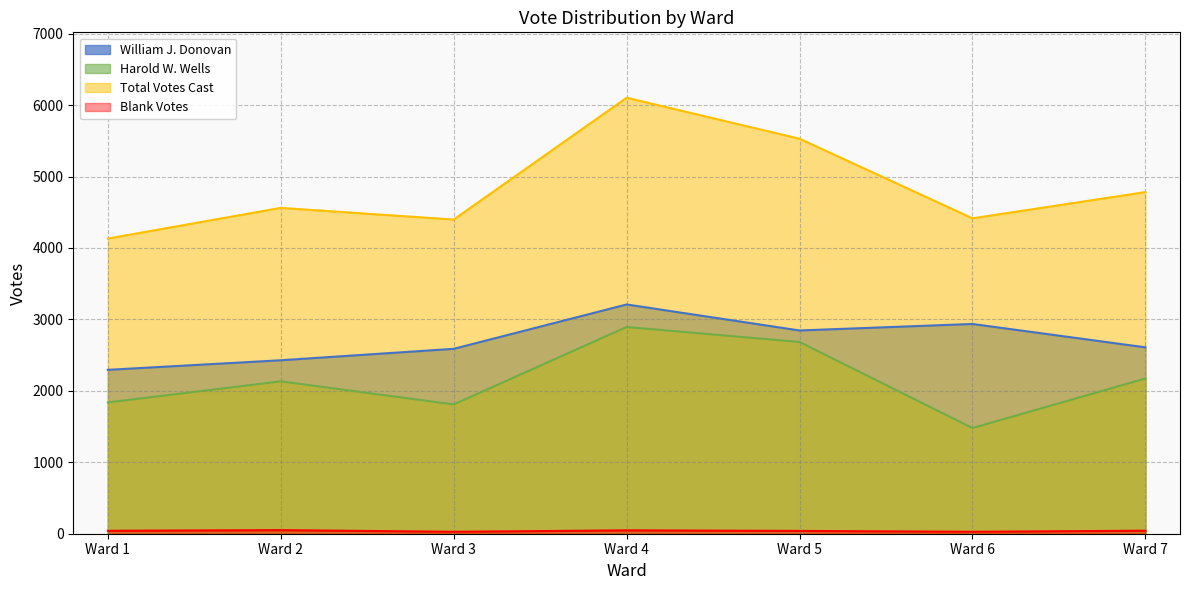

In Blank Votes, how many points are higher than both neighbors (excluding endpoints)?

2